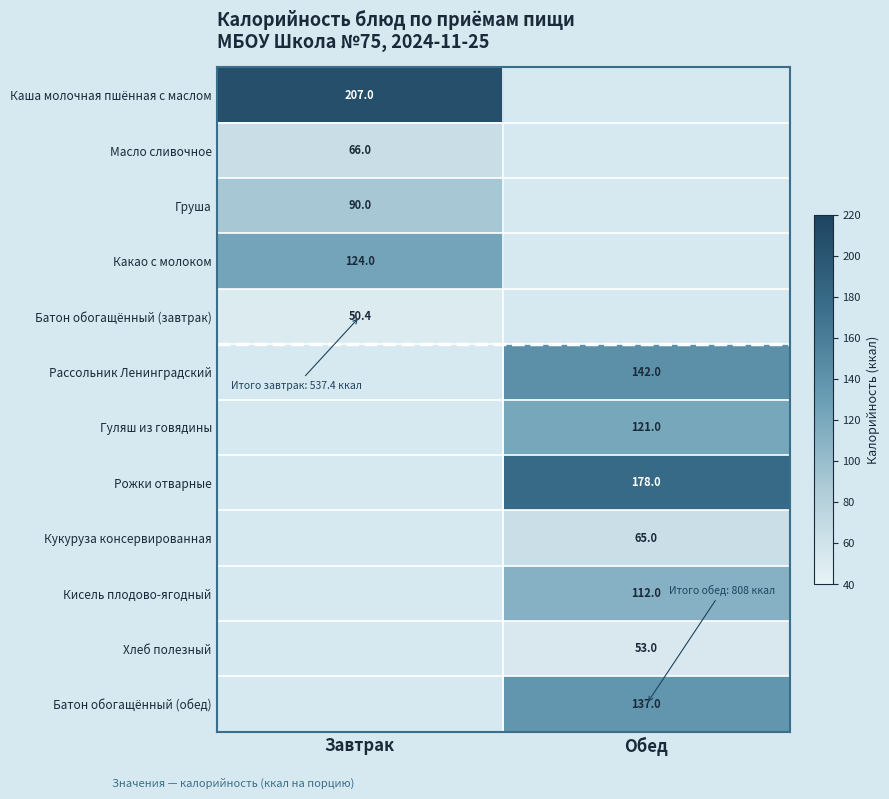

The Кукуруза консервированная series shows 65.0 at Обед. True or false?

True